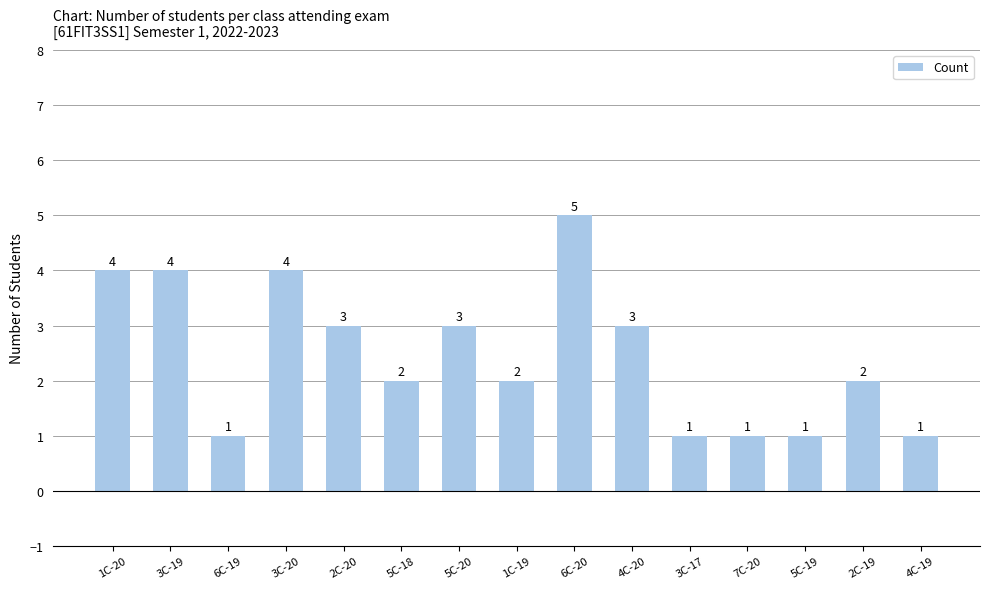

Between 3C-20 and 3C-17, which is larger?

3C-20